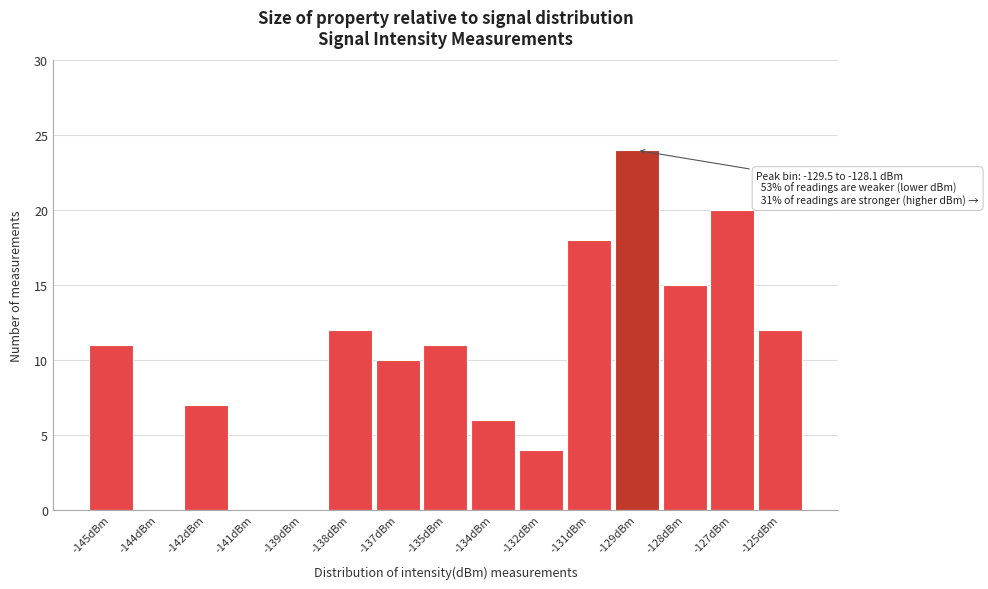

Reading left to right, what are all the values shown in this chart?

-145dBm=11	-144dBm=0	-142dBm=7	-141dBm=0	-139dBm=0	-138dBm=12	-137dBm=10	-135dBm=11	-134dBm=6	-132dBm=4	-131dBm=18	-129dBm=24	-128dBm=15	-127dBm=20	-125dBm=12